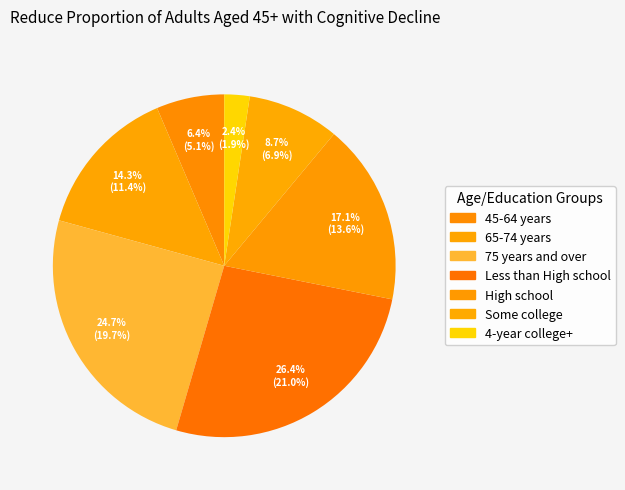

How many slices are in this pie chart?

7